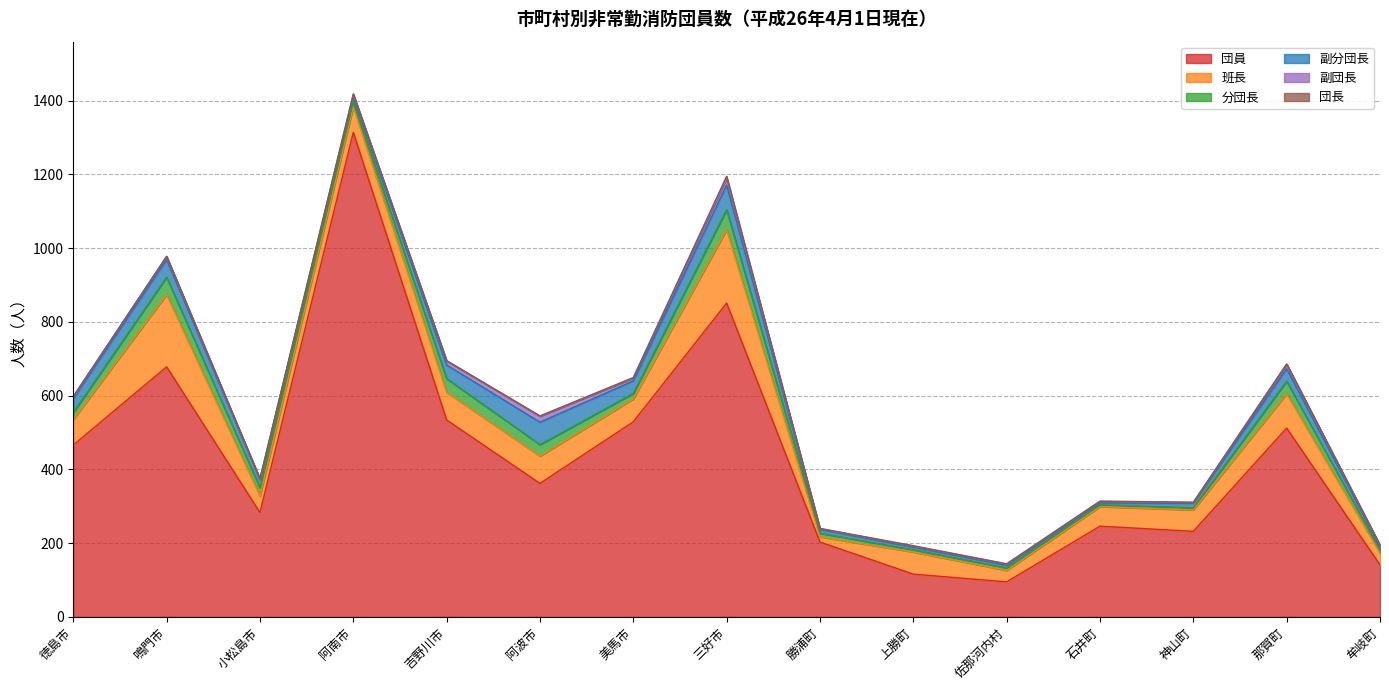

Between 吉野川市 and 阿波市, which is larger?

吉野川市